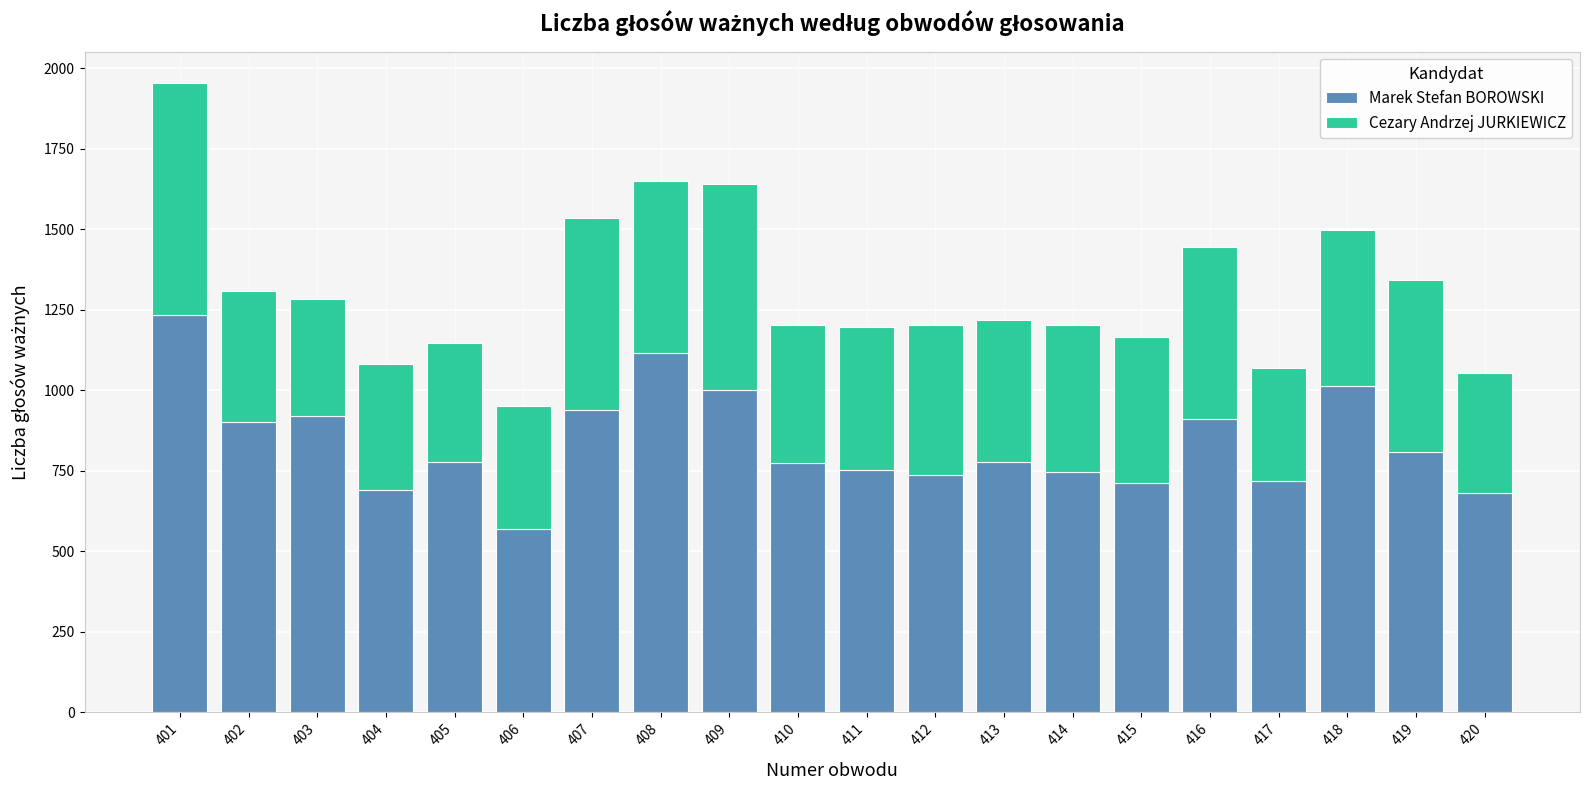

What is the average value of the Marek Stefan BOROWSKI series?

839